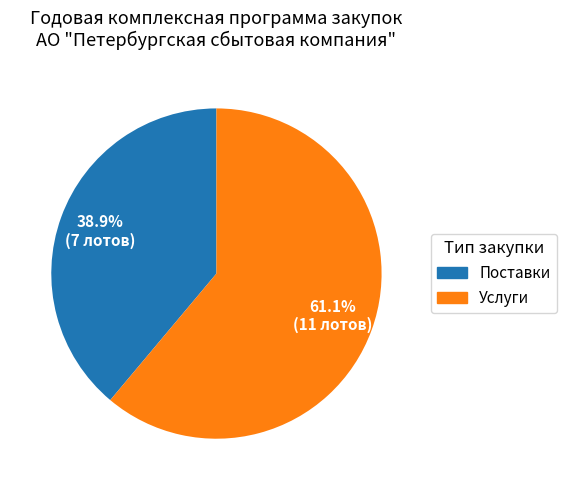

Does any single category account for the majority?

Yes